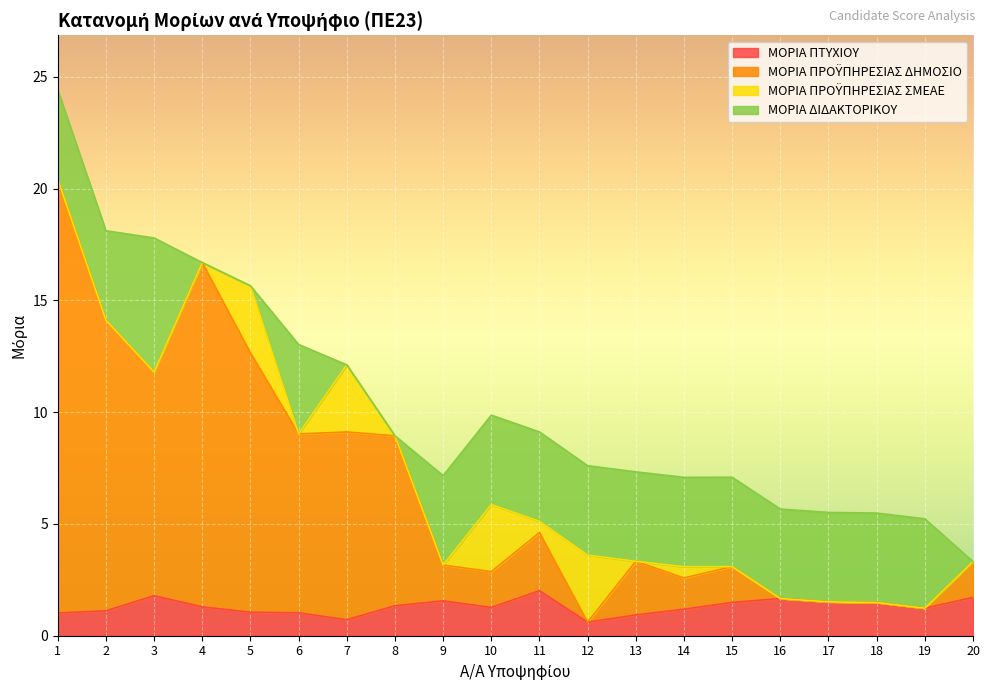

In ΜΟΡΙΑ ΠΤΥΧΙΟΥ, how many points are higher than both neighbors (excluding endpoints)?

4